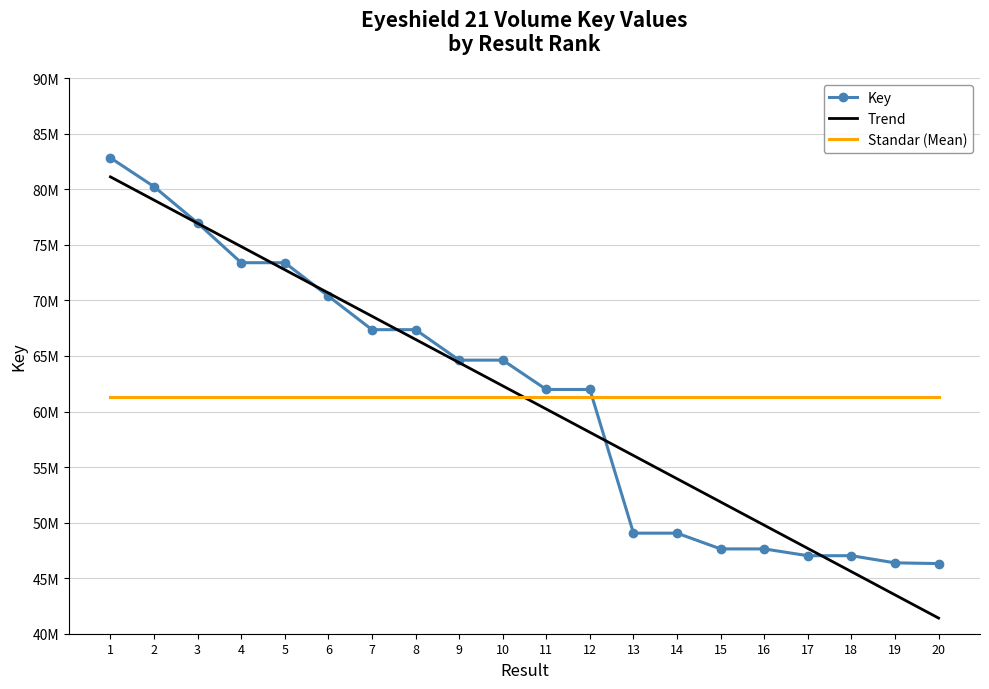

What are all the series names shown in the legend?

Key, Trend, Standar (Mean)